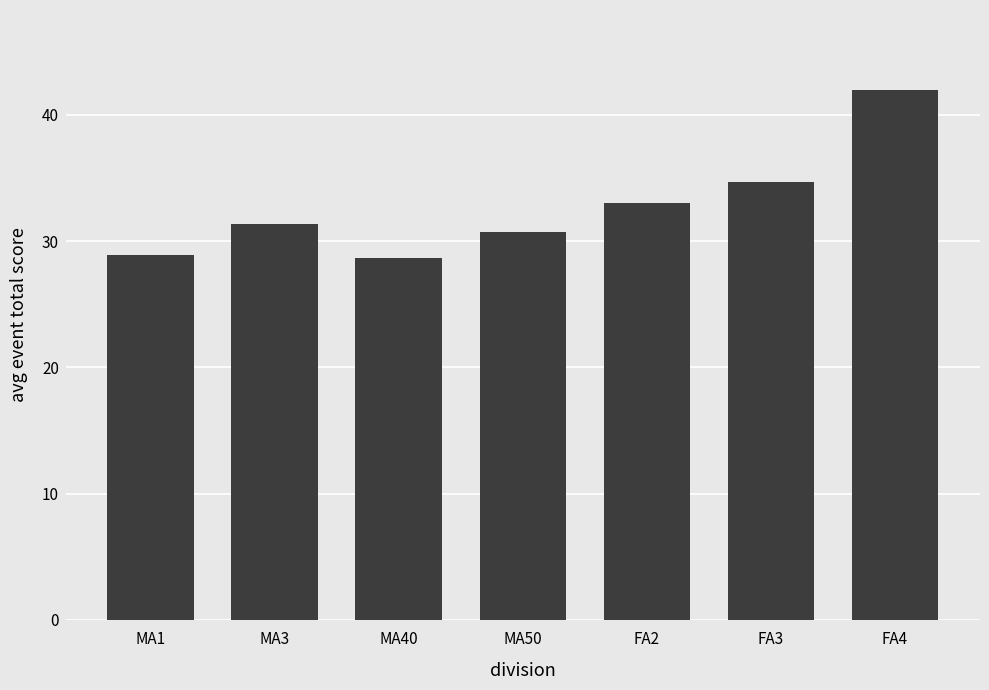

Reading left to right, what are all the values shown in this chart?

28.9	31.3	28.7	30.8	33.0	34.7	42.0